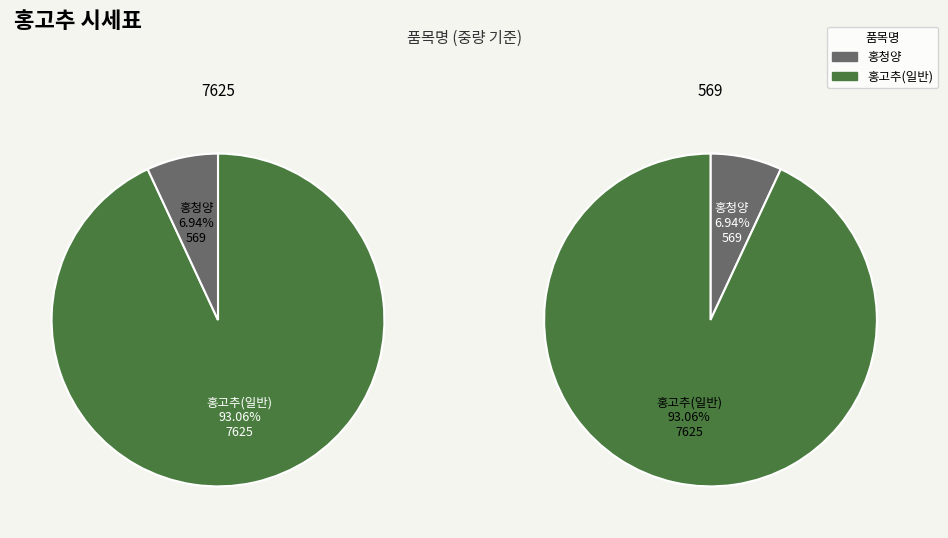

To the nearest percent, what is the difference between the 홍청양 and 홍고추(일반) slice percentages?

86%